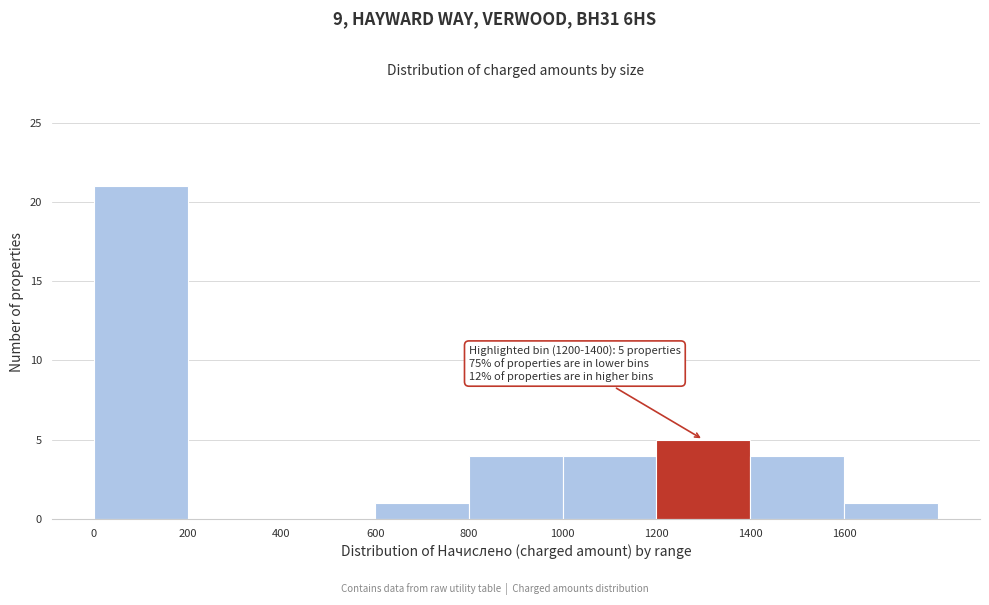

Which range on the x-axis has the tallest bar?

0 to 200